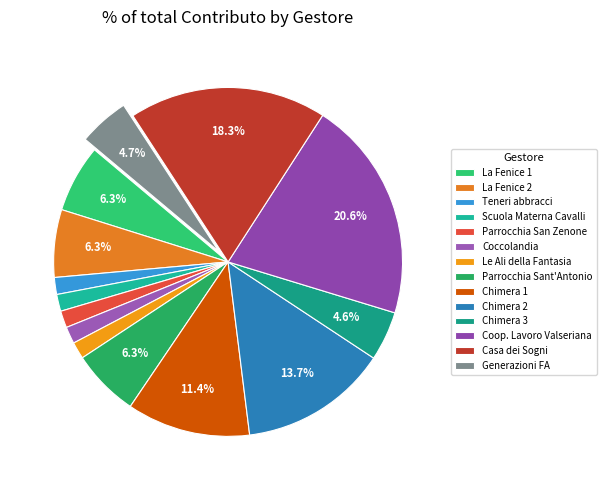

Is it true that Le Ali della Fantasia is 2% of the pie?

True